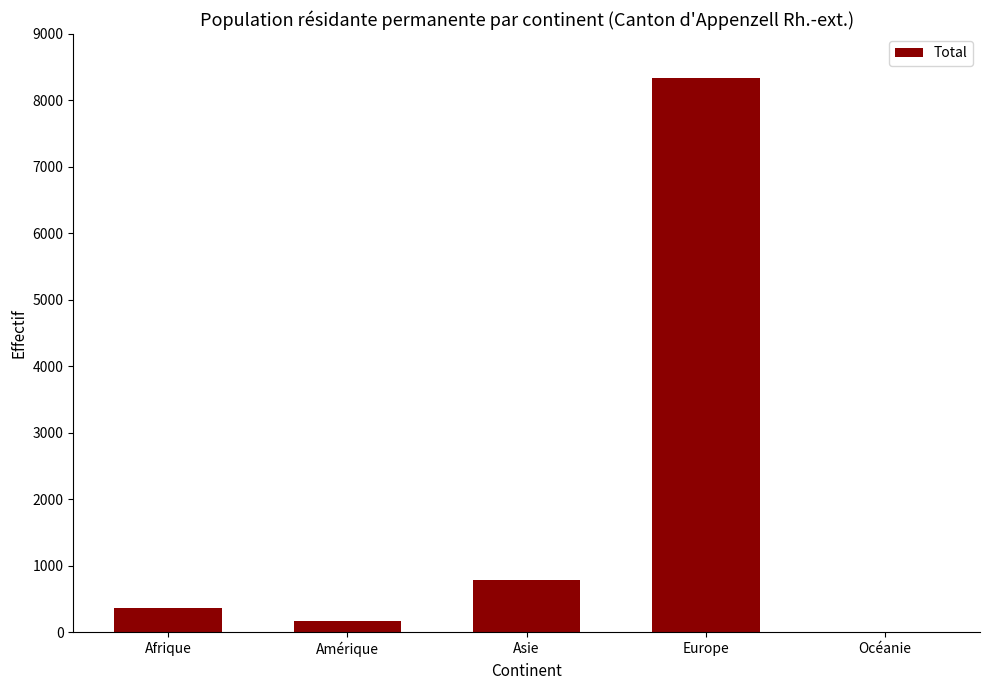

Reading right to left, extract all data points from this chart.

3	8334	778	172	361